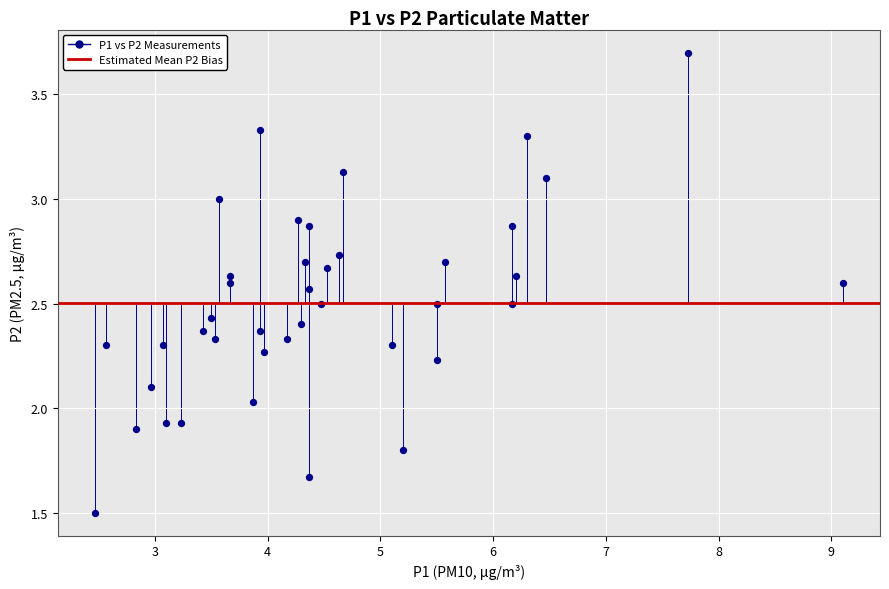

What is the range of X values (max minus min)?

6.6